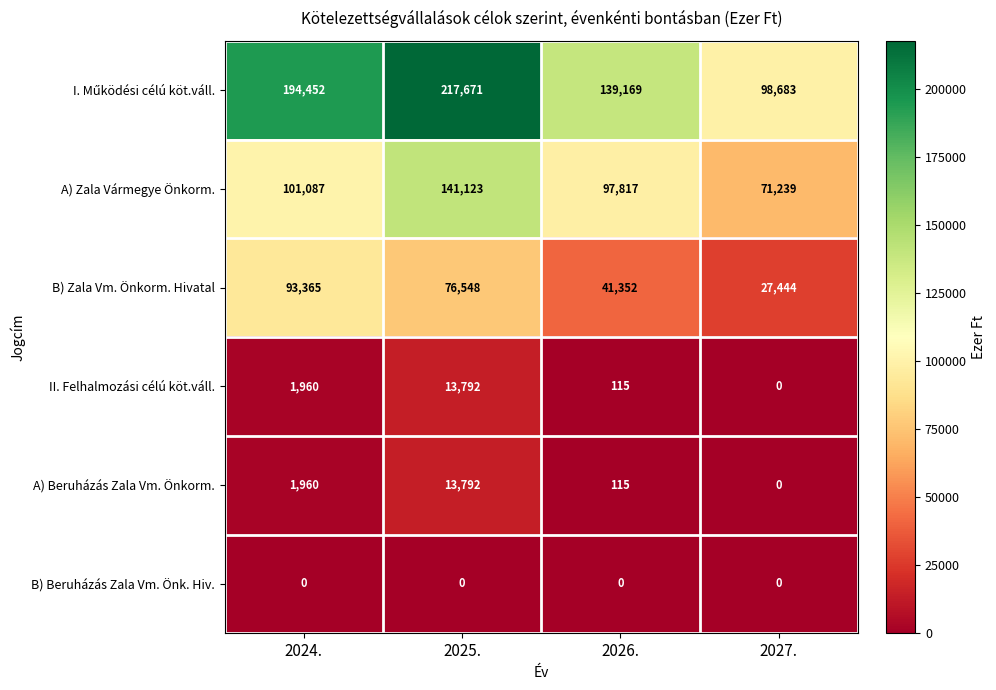

What is the difference between the second highest and second lowest values in the A) Beruházás Zala Vm. Önkorm. series?

1845